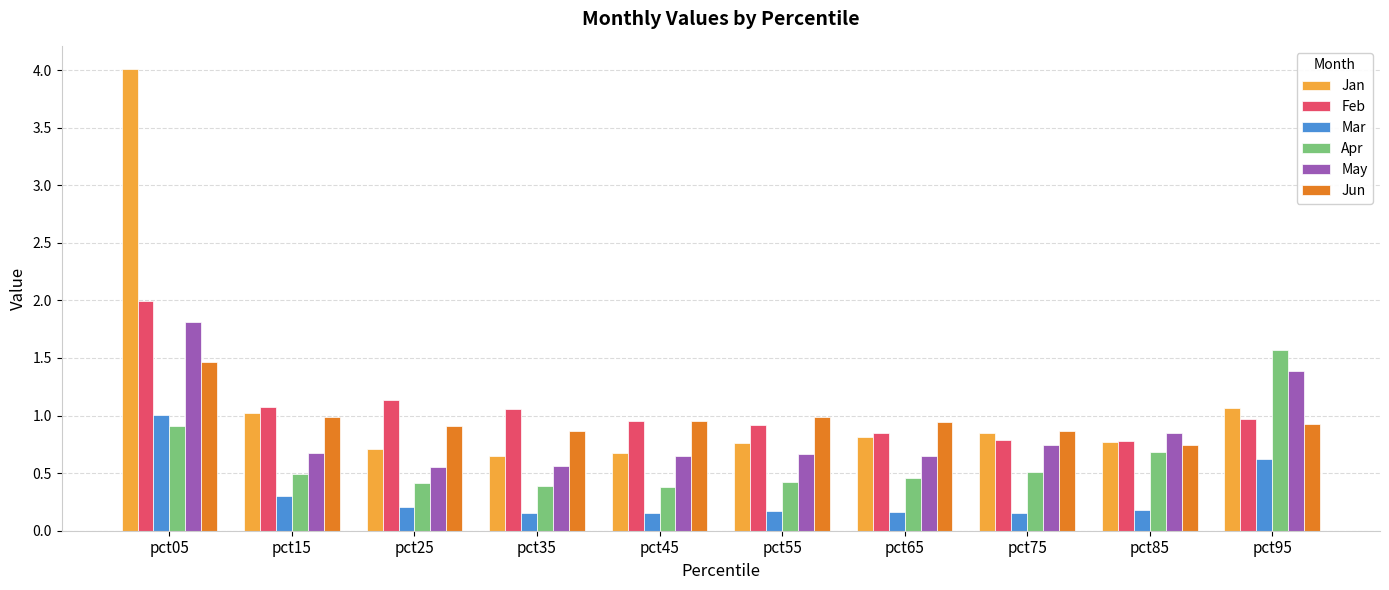

True or false: Feb has a value of 0.3 at pct35.

False